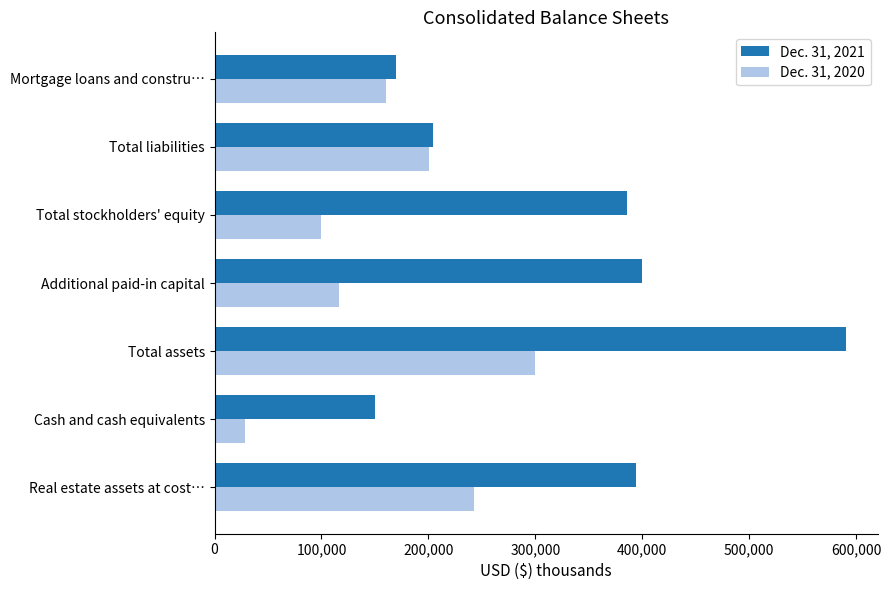

What is the difference between the second highest and second lowest values in the Dec. 31, 2021 series?

229936